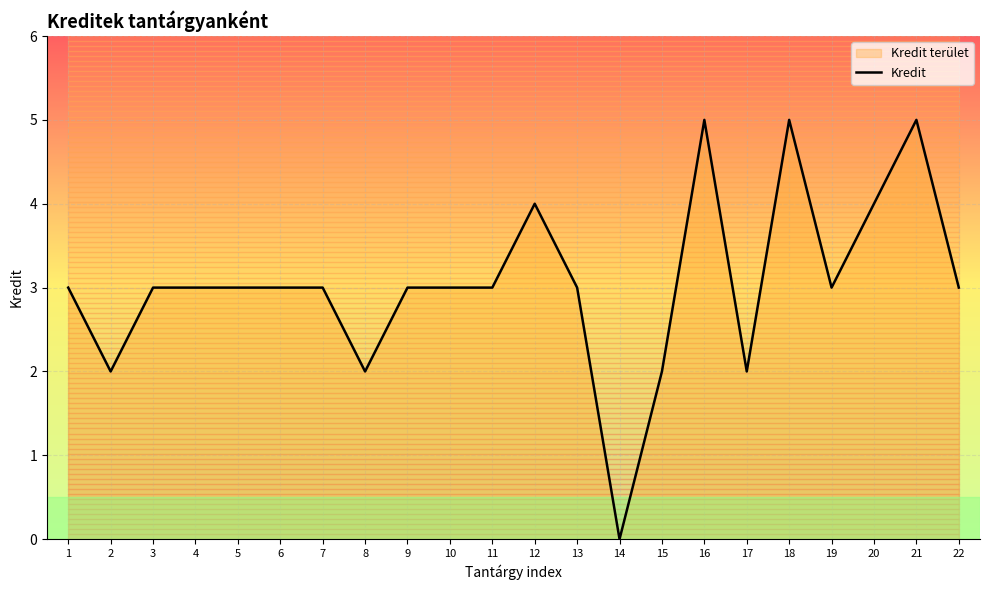

True or false: Kredit has a value of 4 at 9.

False